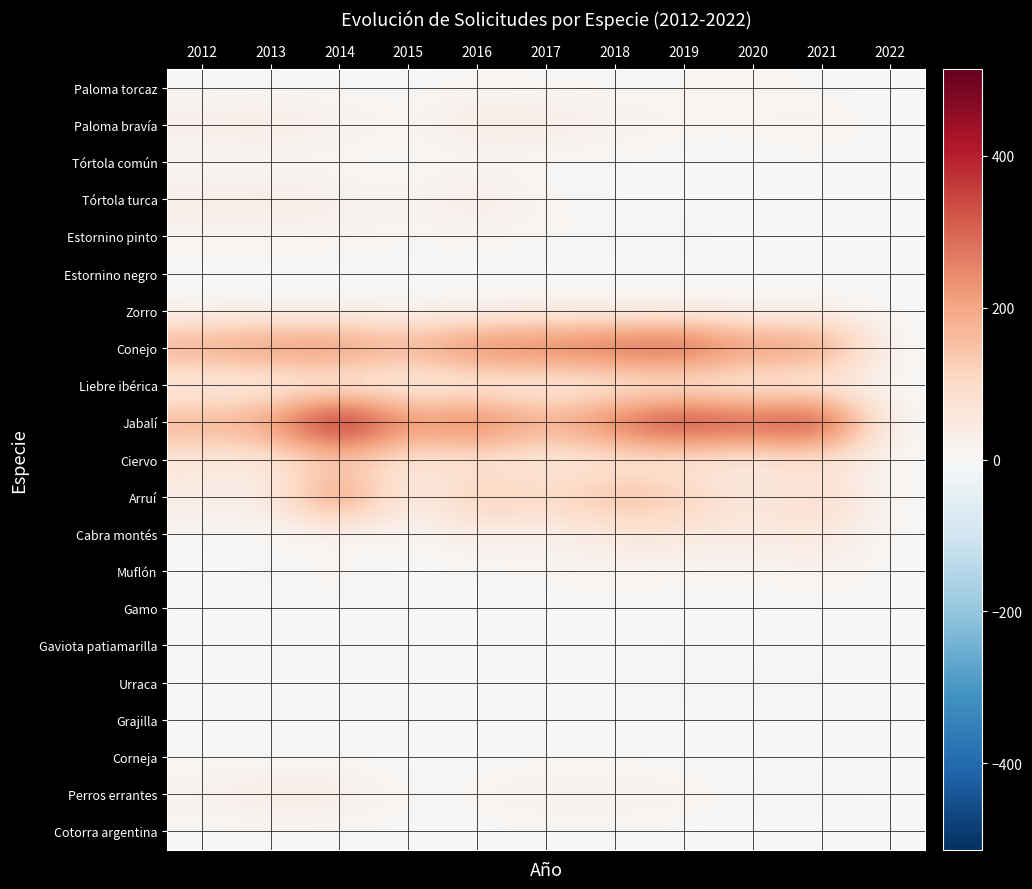

Which series has the widest spread of values?

Jabalí